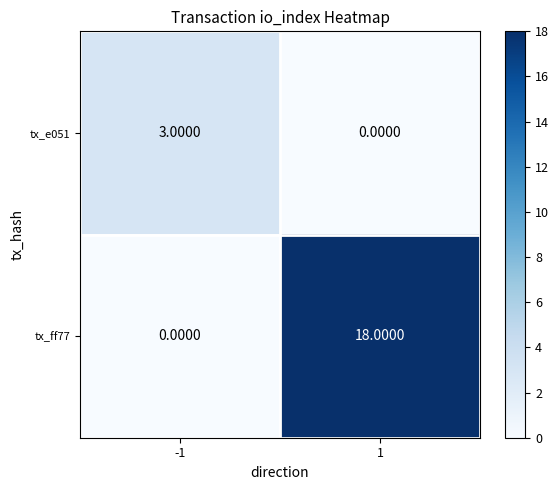

What is the difference between the highest and lowest values at 1?

18